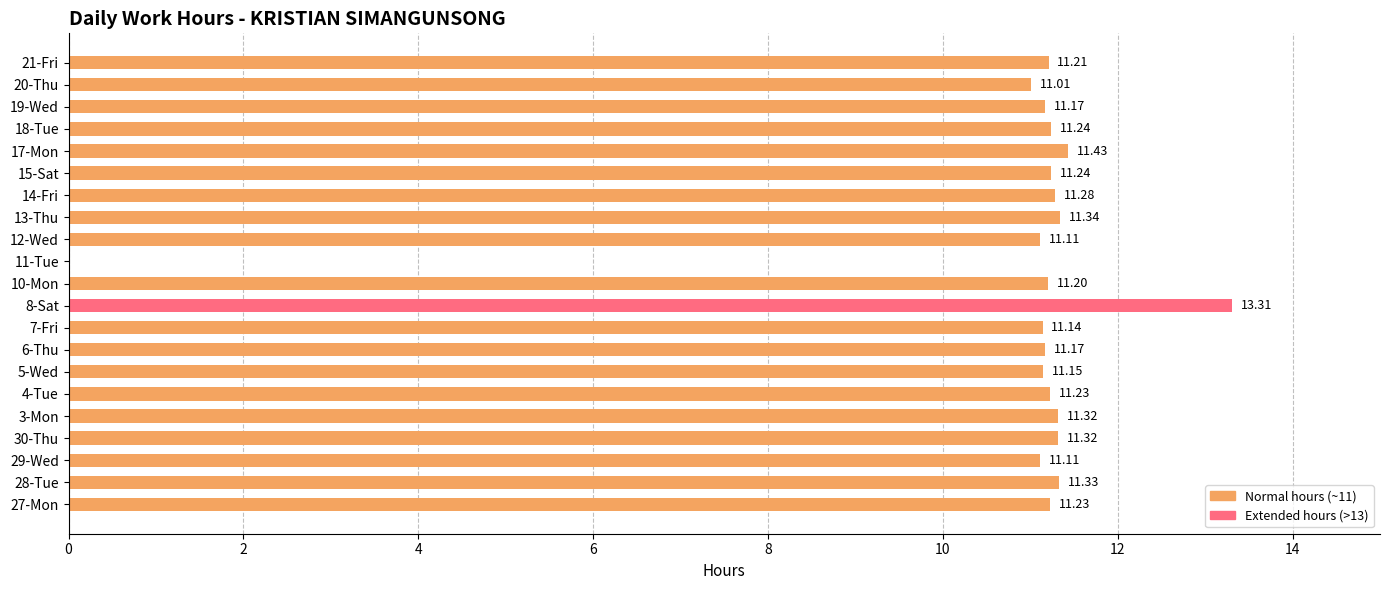

What is the change in value from 5-Wed to 8-Sat?

+2.2